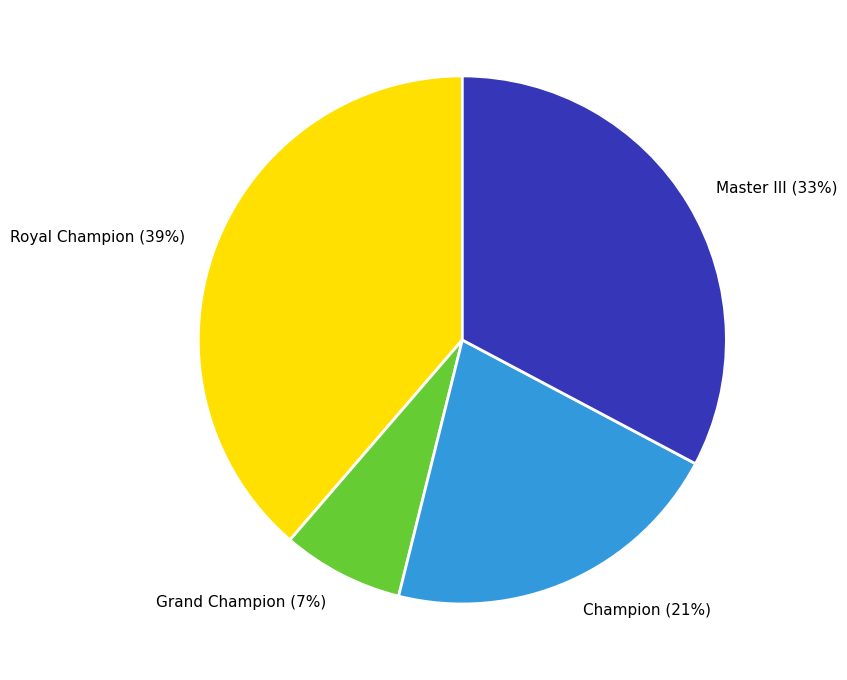

Rank the categories by value from lowest to highest.

Grand Champion (7%), Champion (21%), Master III (33%), Royal Champion (39%)